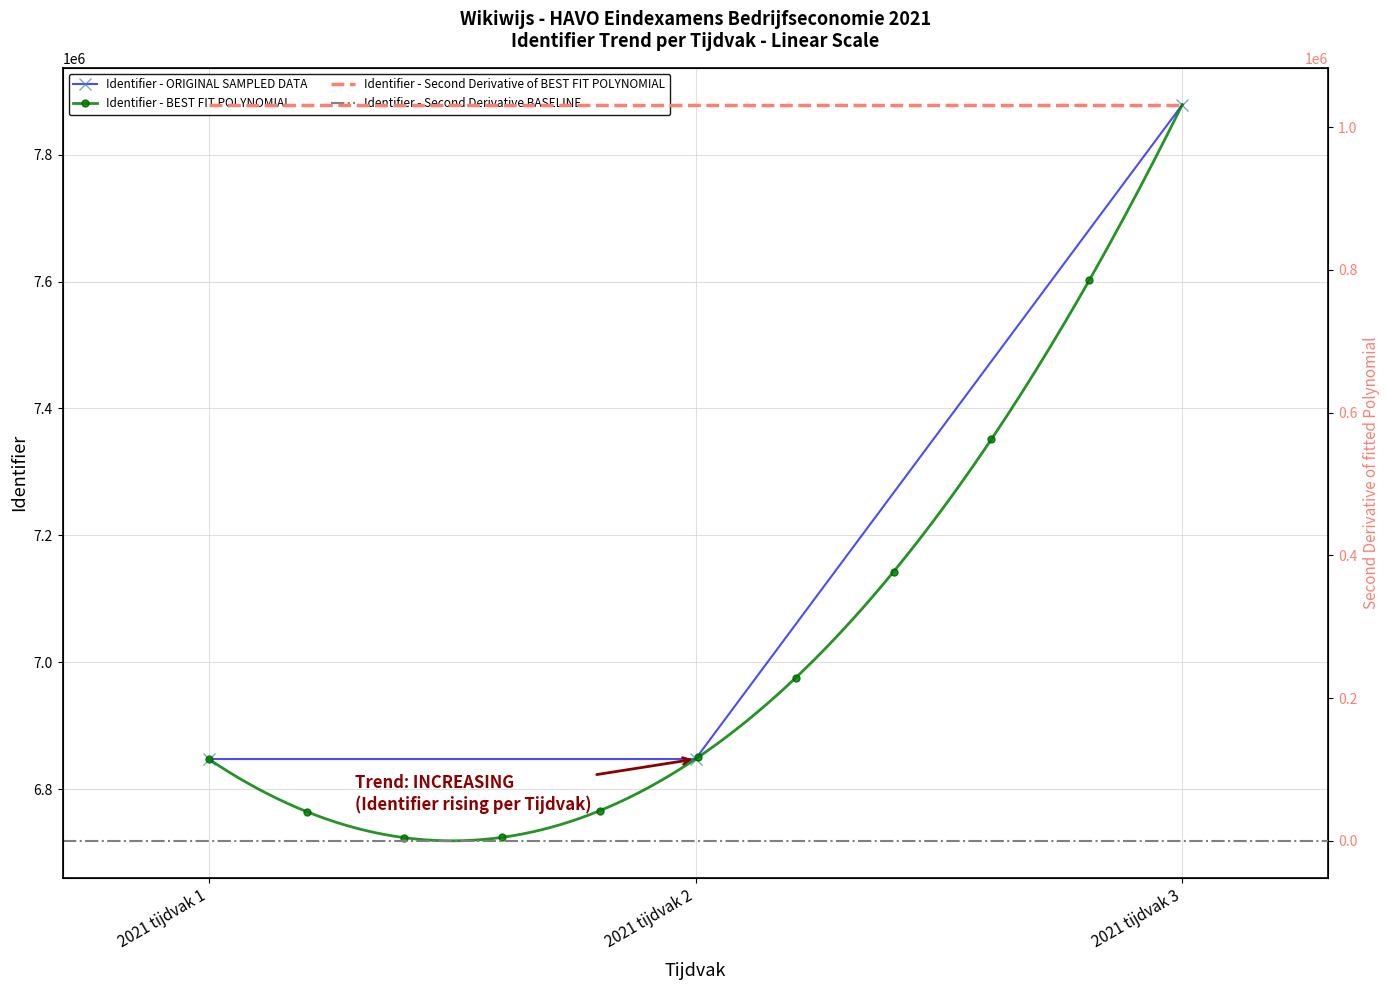

At which category does the chart reach its peak across all series?

2021 tijdvak 3